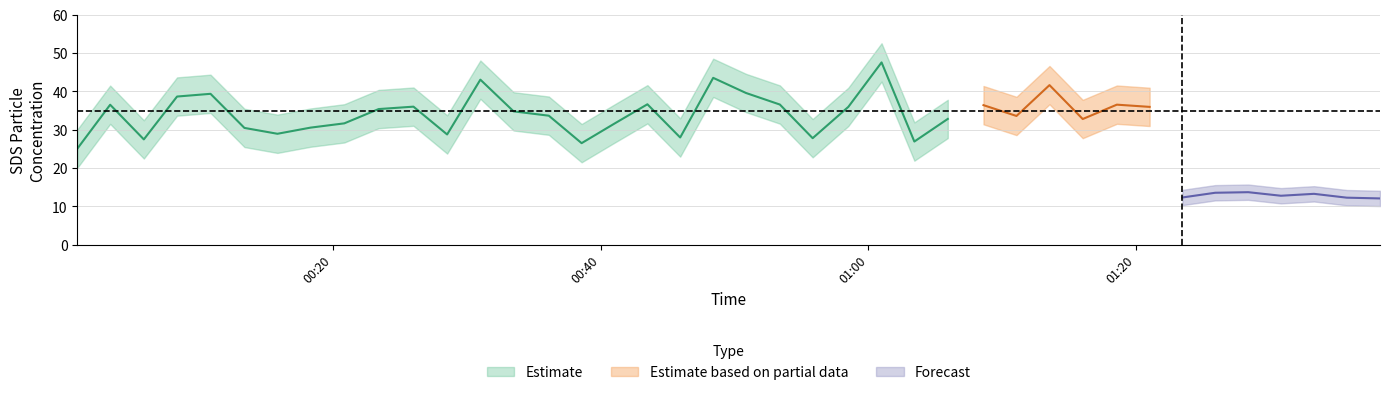

Is it true that Temp equals 4.6 at 36?

False